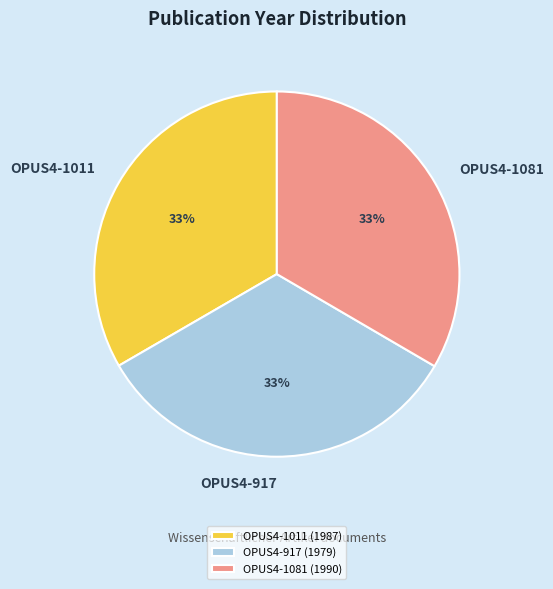

Is it true that OPUS4-1081 is 26% of the pie?

False